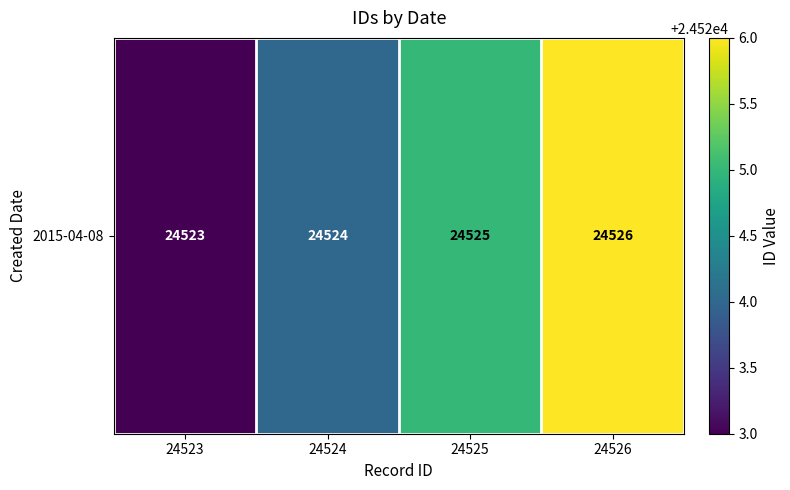

What is the ratio of the value at 24524 to the value at 24526?

1.0